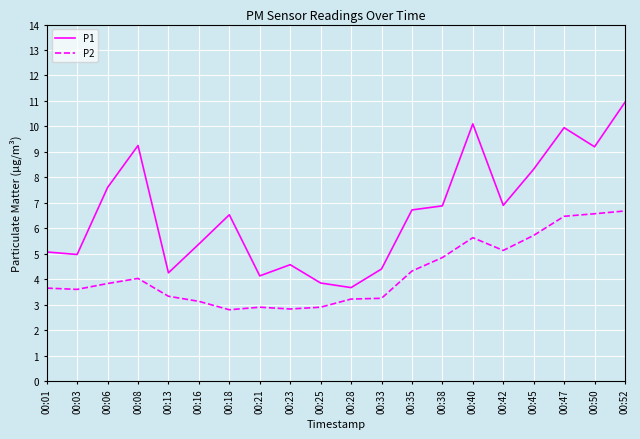

Which category has the highest value in the P1 series?

00:52